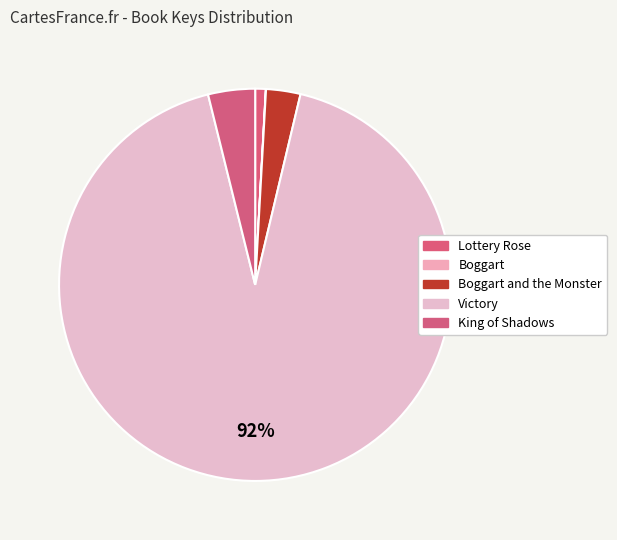

To the nearest percent, what is the difference between the largest and smallest slice percentages?

92%